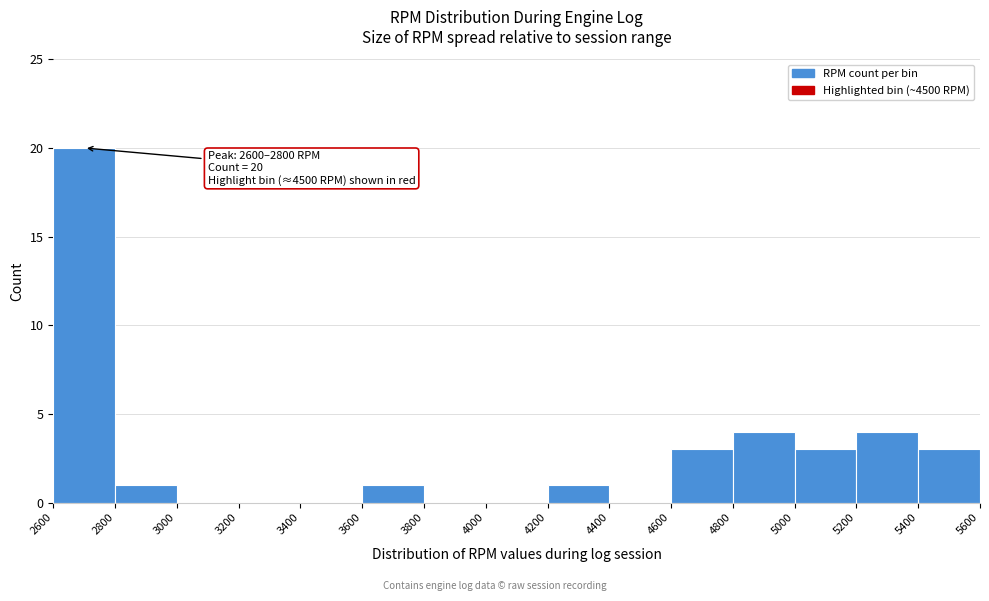

Which range on the x-axis has the tallest bar?

2600 to 2800